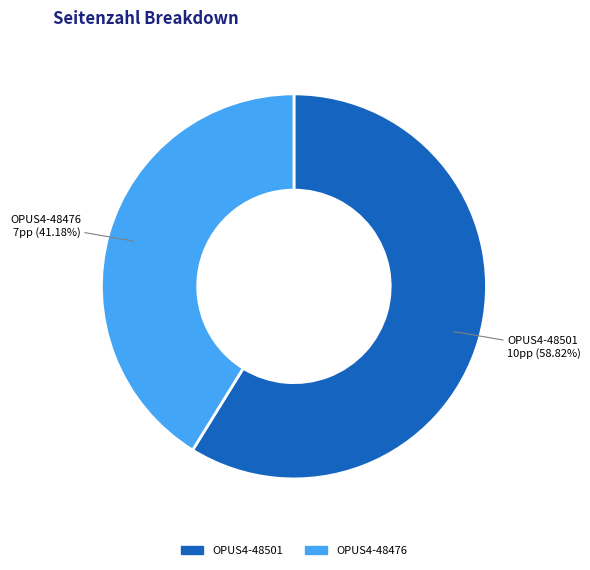

How much of the chart is everything except OPUS4-48476?

58.8%